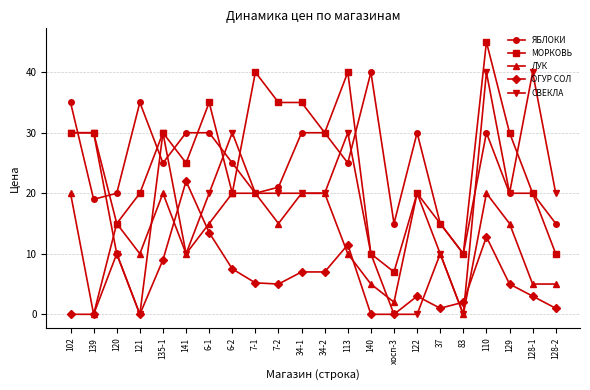

Is it true that МОРКОВЬ equals 20.0 at 121?

True